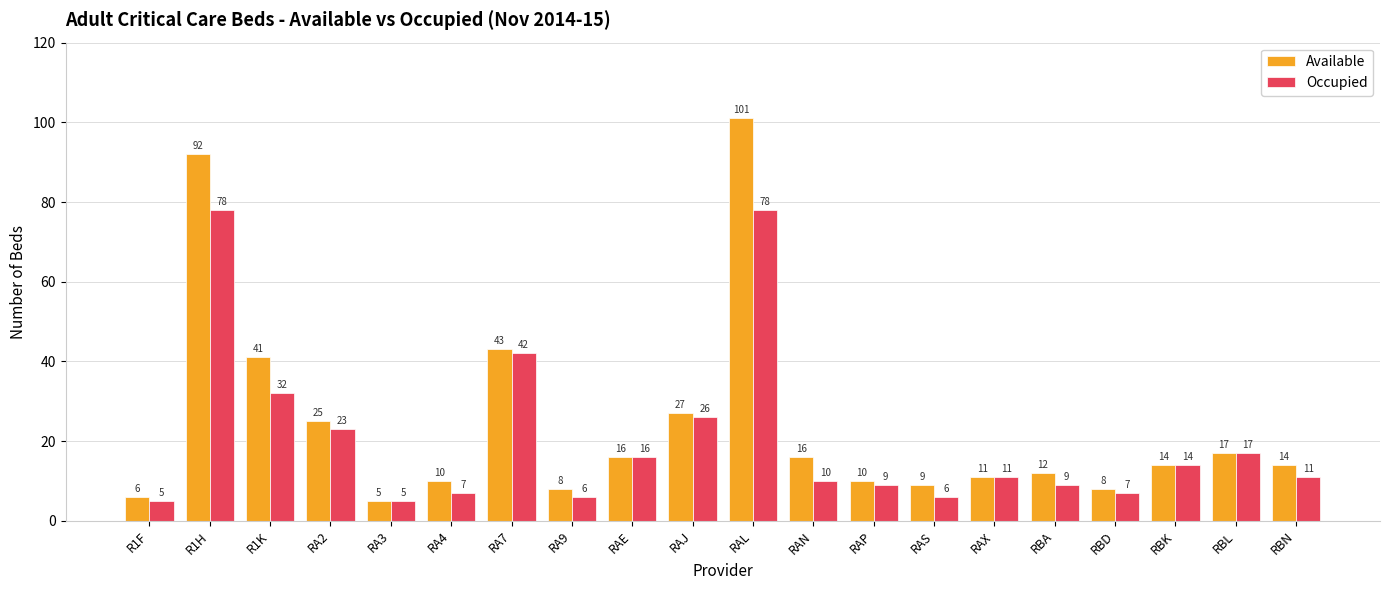

List the series in order of their overall mean, highest first.

Available, Occupied